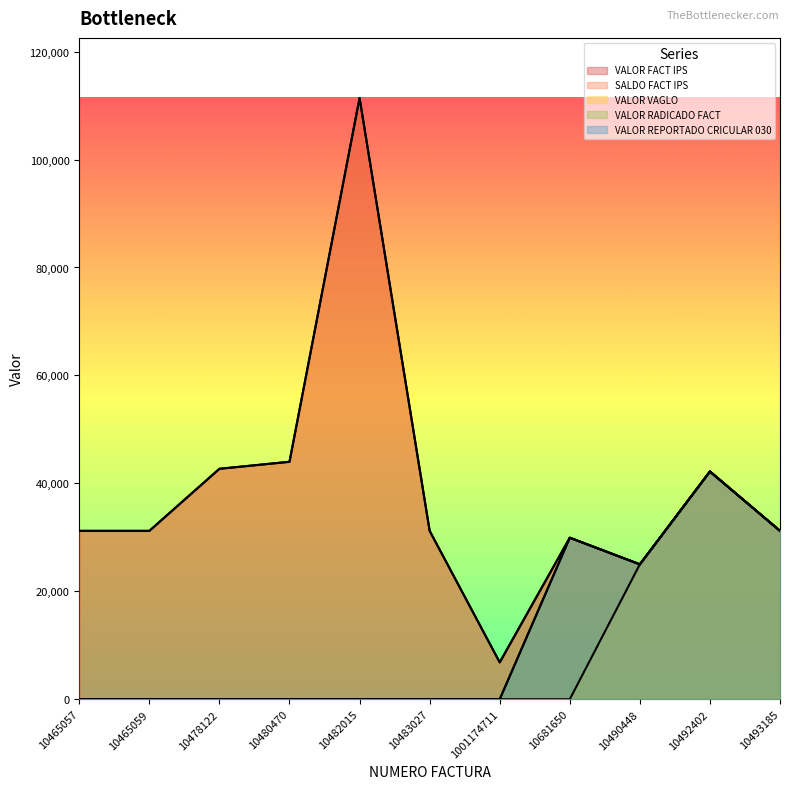

Which category has the highest value in the VALOR REPORTADO CRICULAR 030 series?

10492402